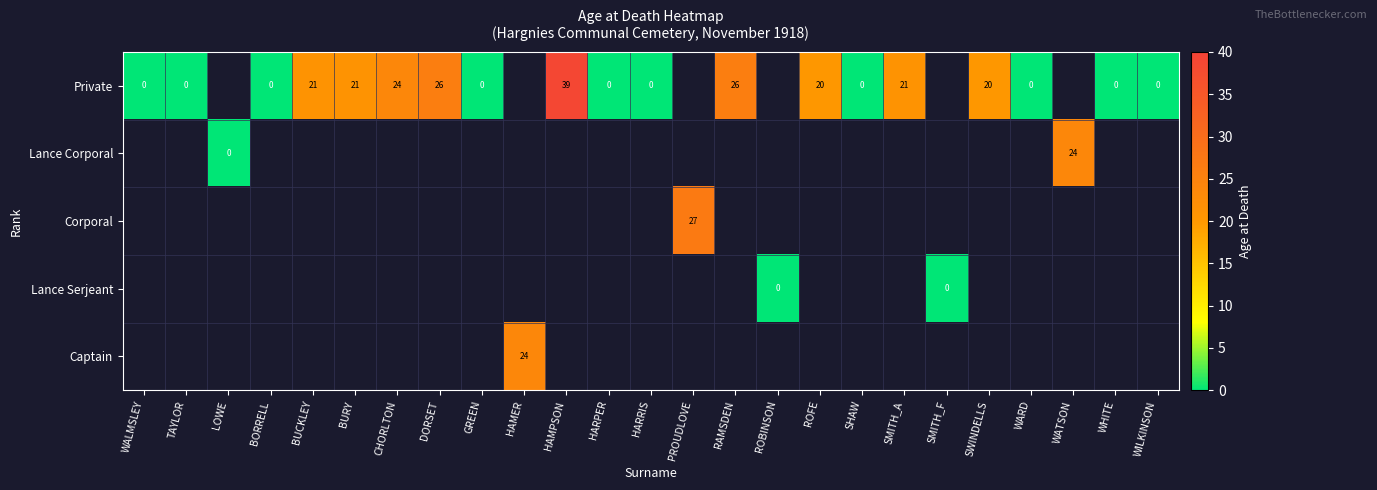

Is it true that Captain equals 7 at HAMER?

False